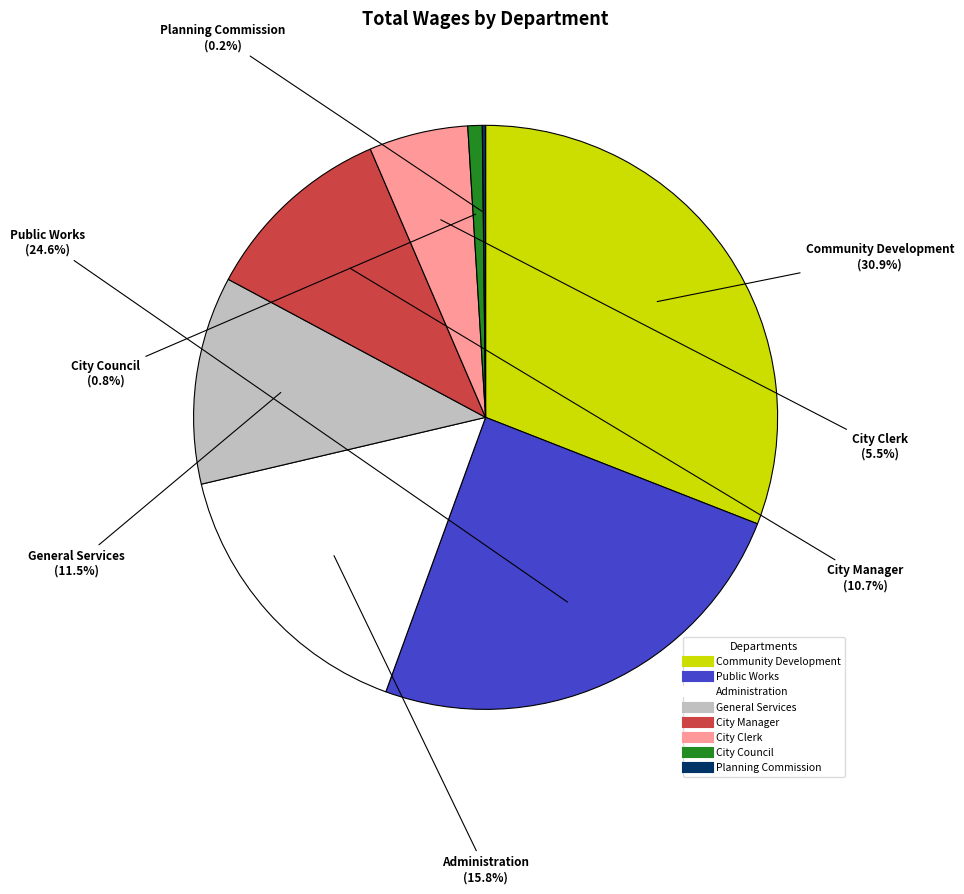

Between Community Development and General Services, which is larger?

Community Development